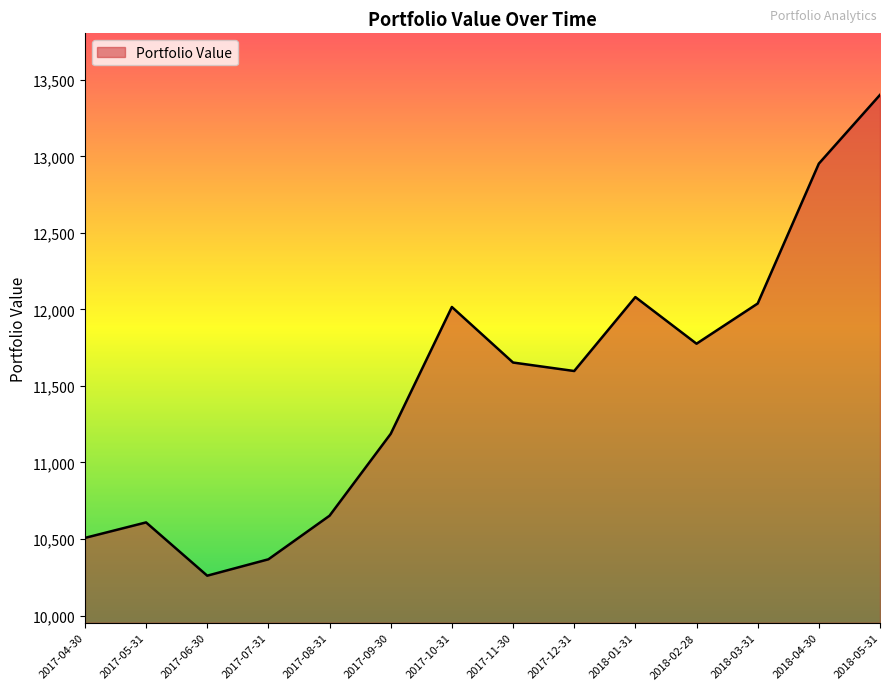

Does the chart have visible grid lines?

No